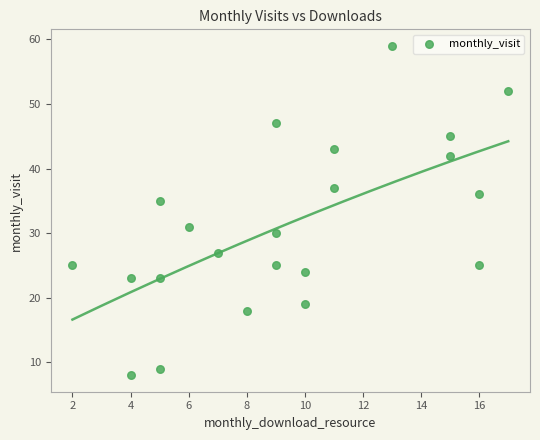

What is the range of X values (max minus min)?

15